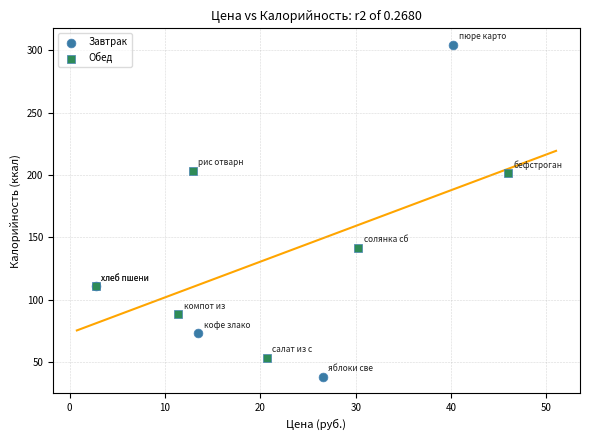

Which series has the widest spread of Y values?

Завтрак